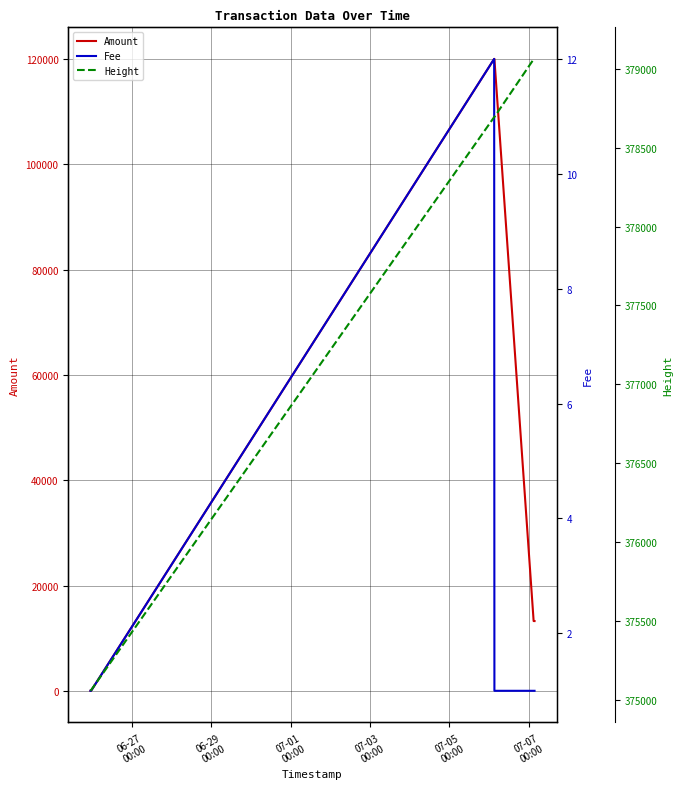

Reading left to right, transcribe all the data shown in this chart.

Amount: 7	6	120000	119999	13250	13249
Fee: 1	1	12	1	1	1
Height: 375056	375060	378694	378695	379061	379063